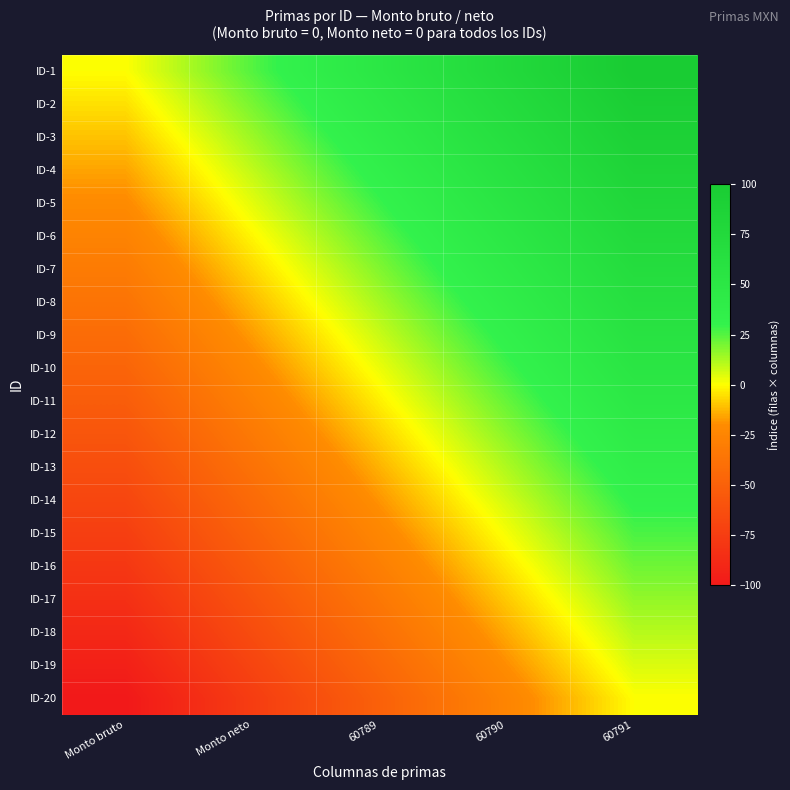

Between Monto neto and 60791, which series saw the biggest shift?

ID-1